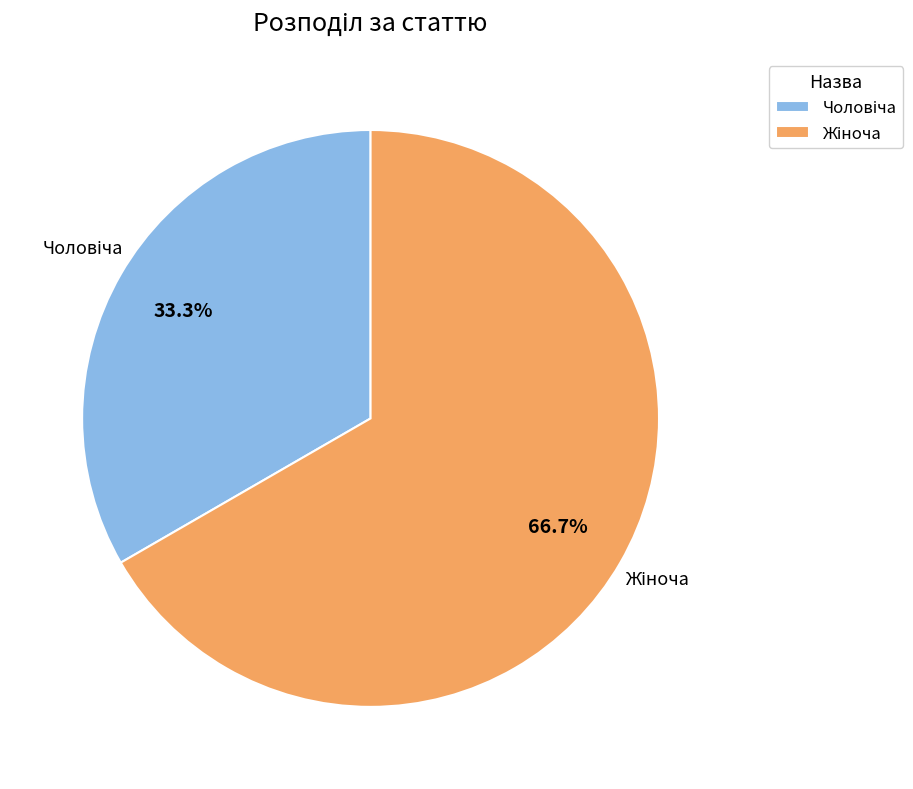

Count the number of slices in the pie.

2